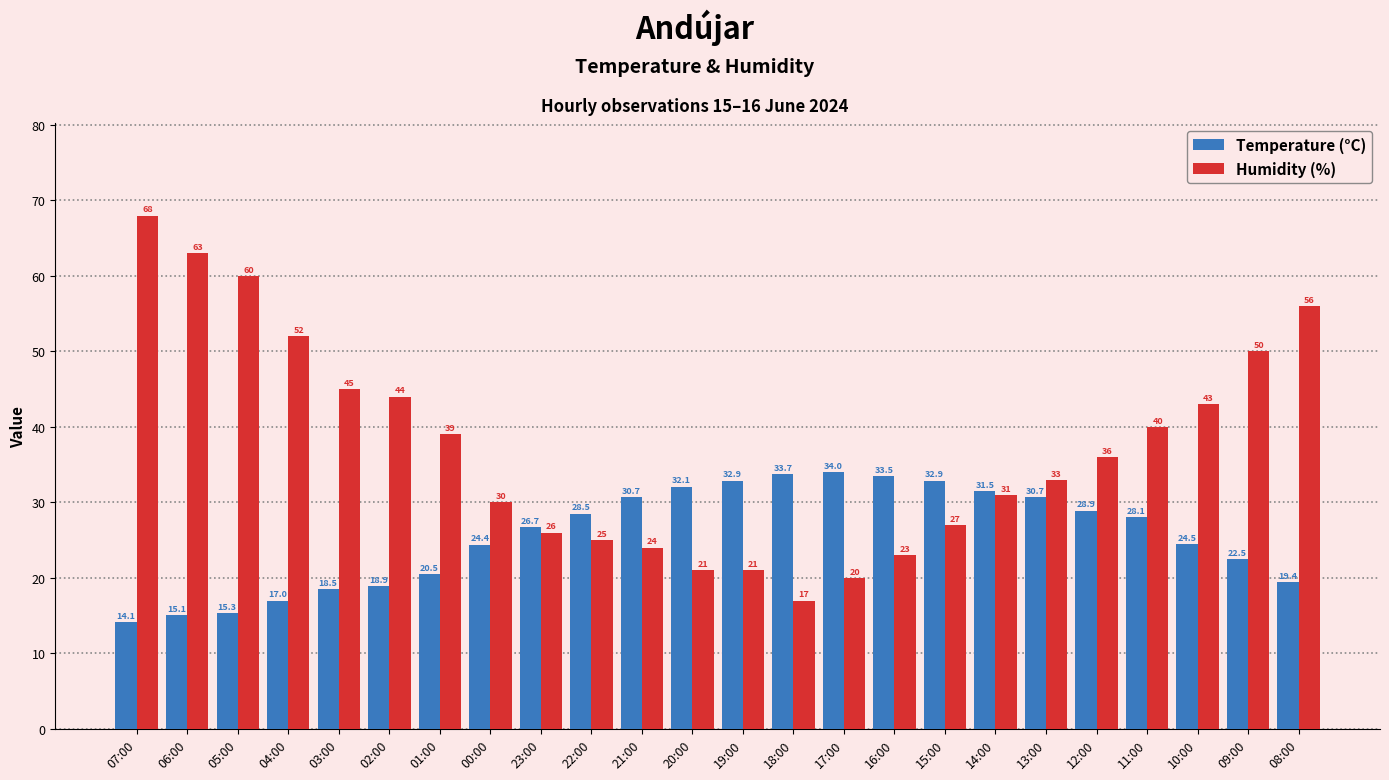

What is the sum of the Humidity (%) values at 08:00 and 13:00?

89.0